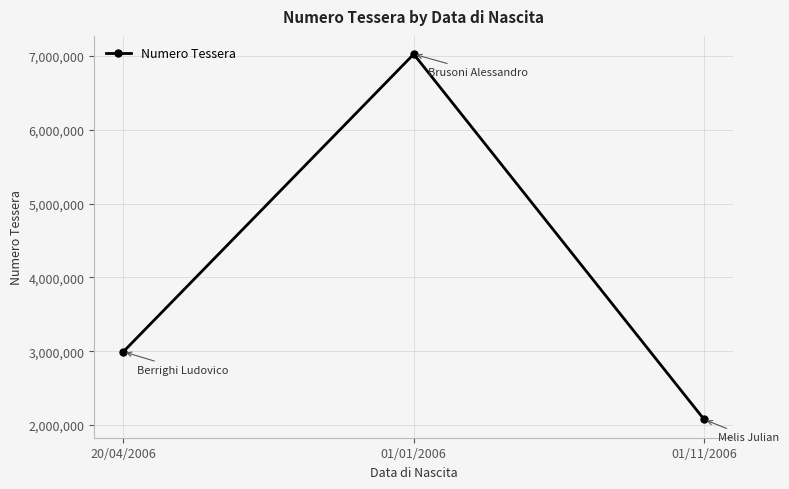

True or false: the data shows 7026144 at 01/01/2006.

True